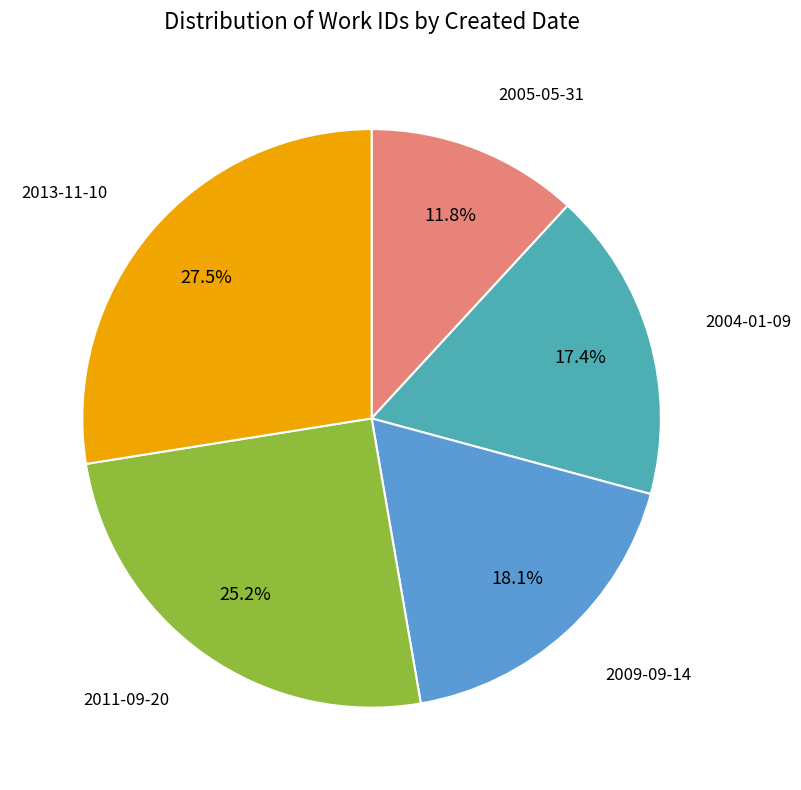

Which slice is the largest?

2013-11-10